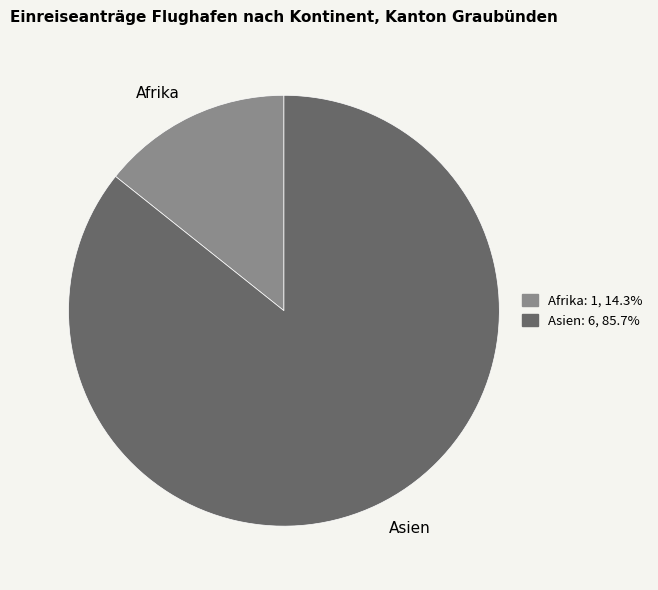

Which category has the smallest portion of the pie?

Afrika